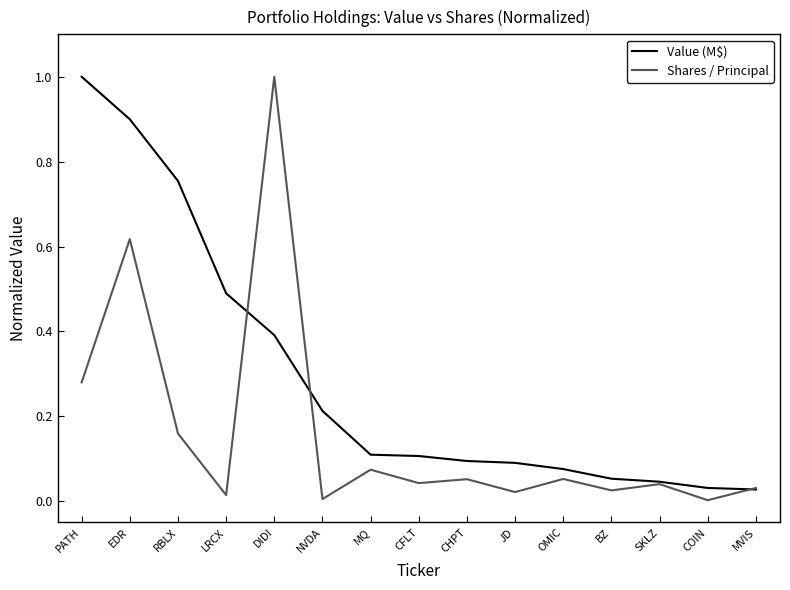

What is the maximum value shown in the chart?

1.0